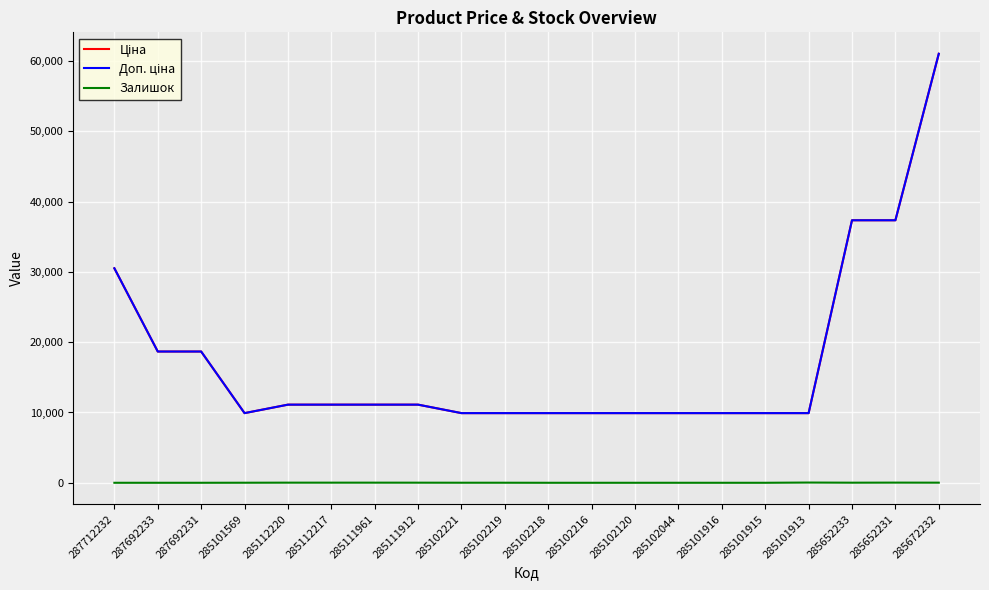

Reading right to left, extract all data points from this chart.

Ціна: 285672232=61024.7	285652231=37343.0	285652233=37343.0	285101913=9908.5	285101915=9908.5	285101916=9908.5	285102044=9908.5	285102120=9908.5	285102216=9908.5	285102218=9908.5	285102219=9908.5	285102221=9908.5	285111912=11113.6	285111961=11113.6	285112217=11113.6	285112220=11113.6	285101569=9908.5	287692231=18671.5	287692233=18671.5	287712232=30512.3
Доп. ціна: 285672232=61024.7	285652231=37343.0	285652233=37343.0	285101913=9908.5	285101915=9908.5	285101916=9908.5	285102044=9908.5	285102120=9908.5	285102216=9908.5	285102218=9908.5	285102219=9908.5	285102221=9908.5	285111912=11113.6	285111961=11113.6	285112217=11113.6	285112220=11113.6	285101569=9908.5	287692231=18671.5	287692233=18671.5	287712232=30512.3
Залишок: 285672232=16.0	285652231=23.0	285652233=13.0	285101913=33.0	285101915=0.0	285101916=0.0	285102044=1.0	285102120=0.0	285102216=0.0	285102218=0.0	285102219=7.0	285102221=8.0	285111912=14.0	285111961=17.0	285112217=17.0	285112220=17.0	285101569=7.0	287692231=0.0	287692233=0.0	287712232=0.0